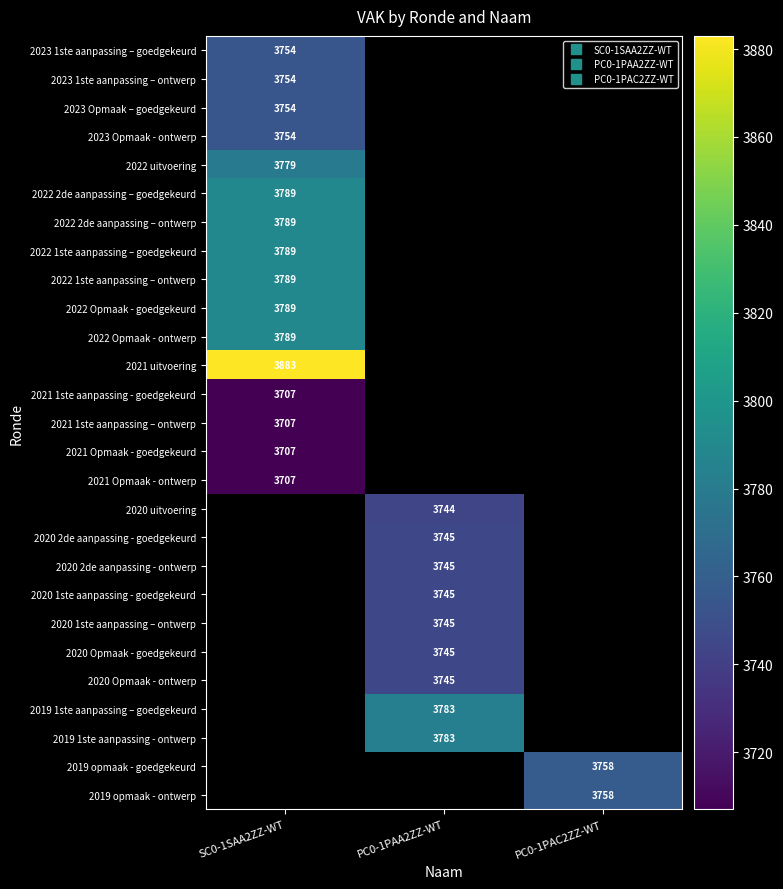

Between SC0-1SAA2ZZ-WT and PC0-1PAC2ZZ-WT, which is larger?

PC0-1PAC2ZZ-WT